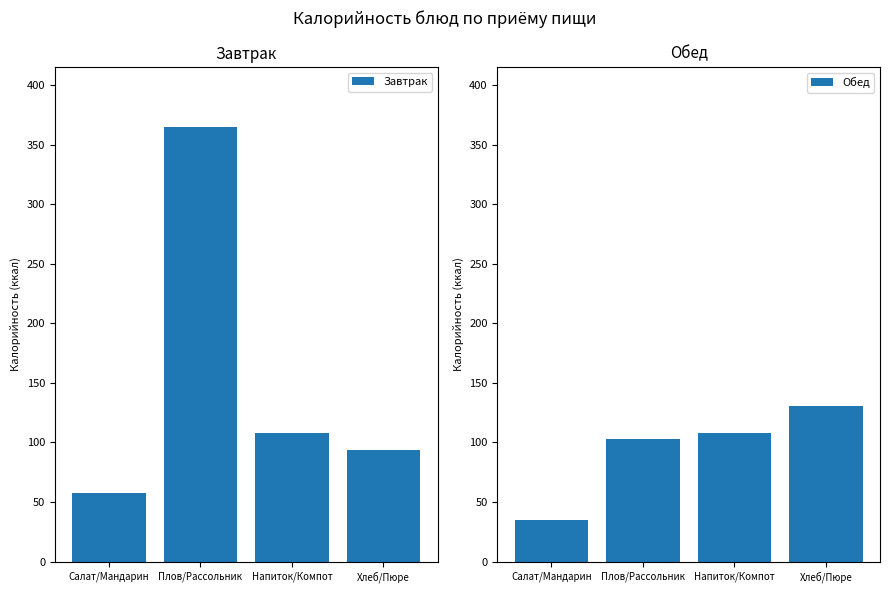

What position from the right is Напиток/Компот?

2